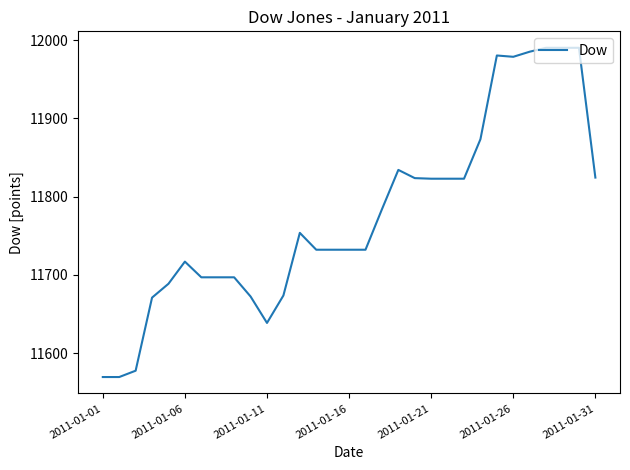

What is the difference between the maximum and minimum values?

421.0